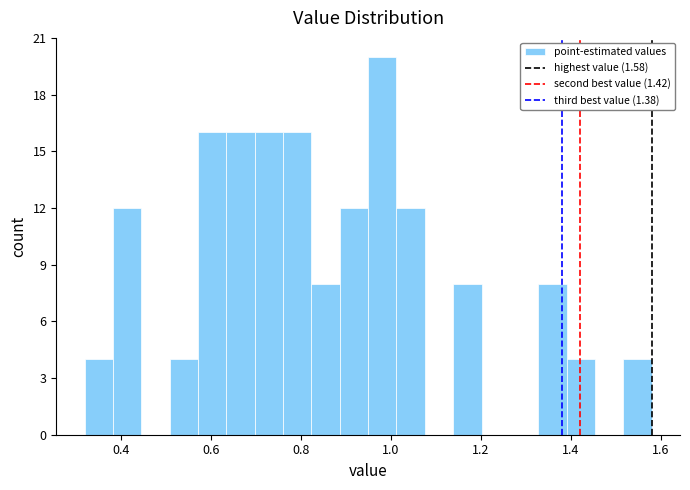

Read against the x-axis, roughly where is the centre of the tallest bar?

0.98